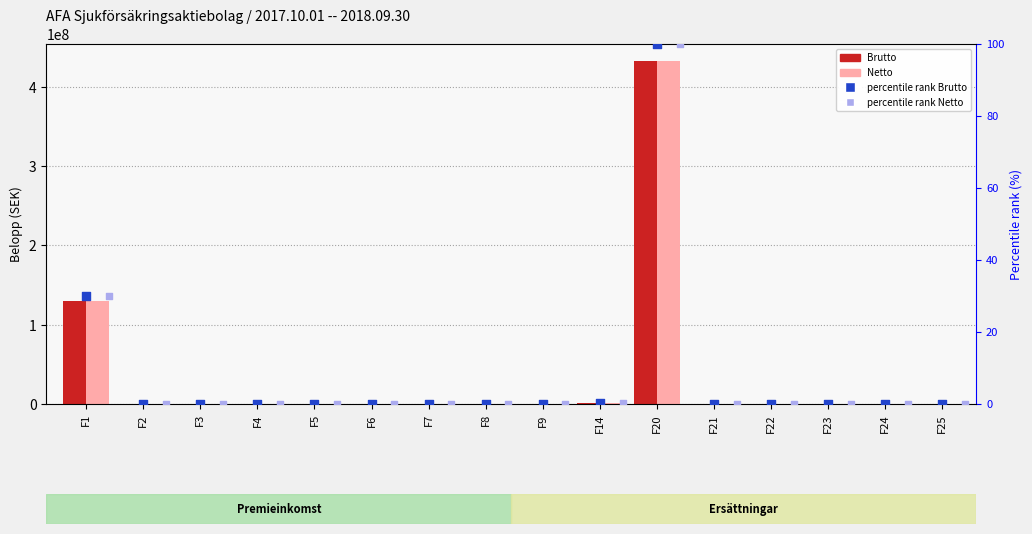

Which series reaches the maximum Y coordinate?

Brutto